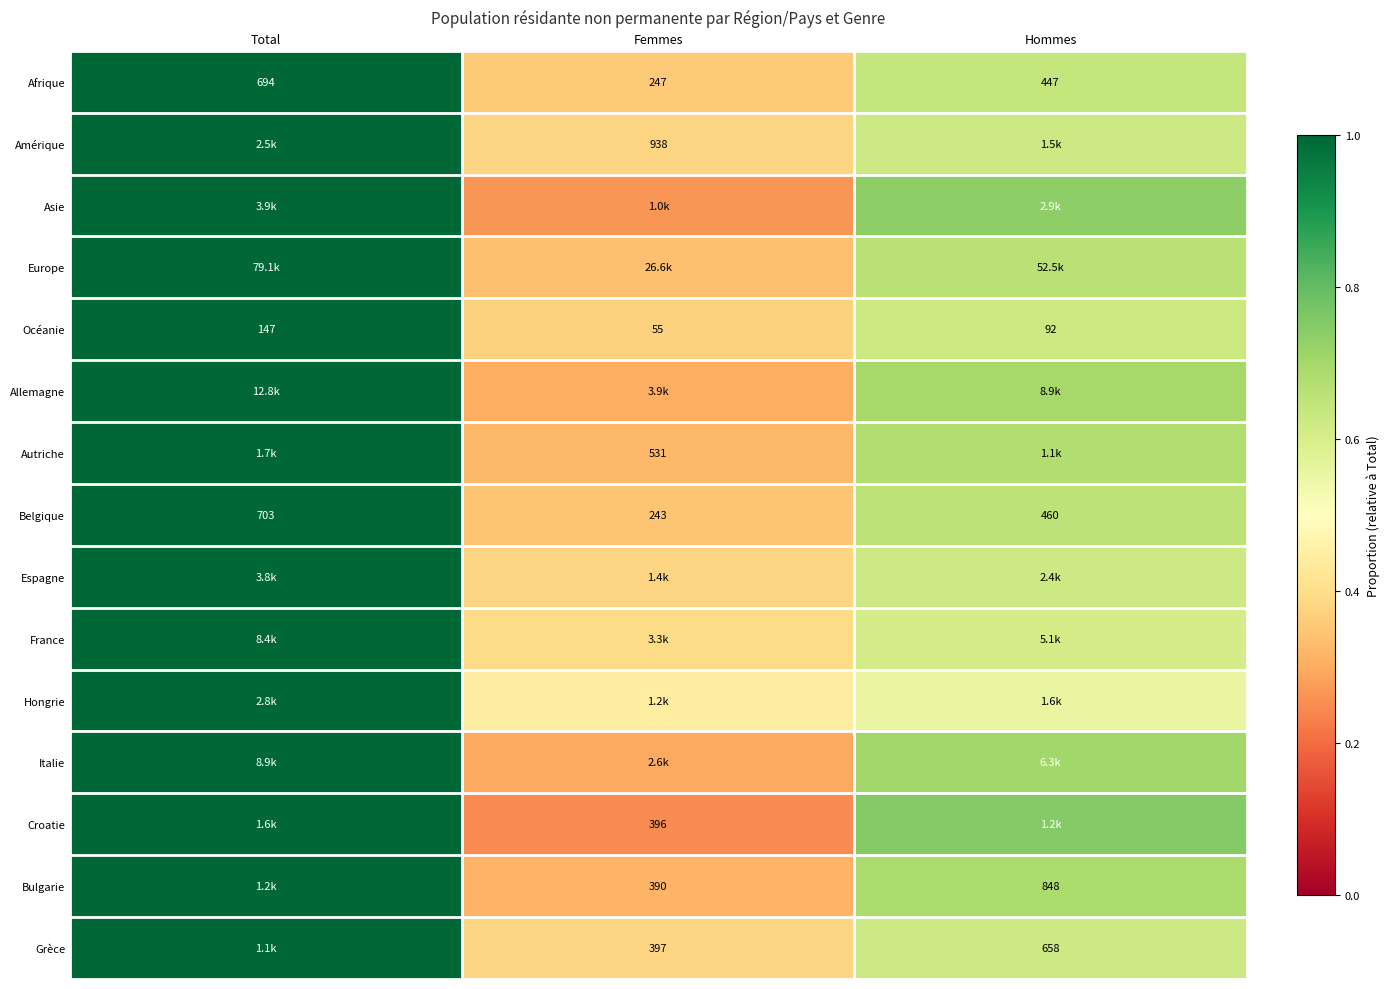

What is the spread (max minus min) of values at Femmes?

0.2